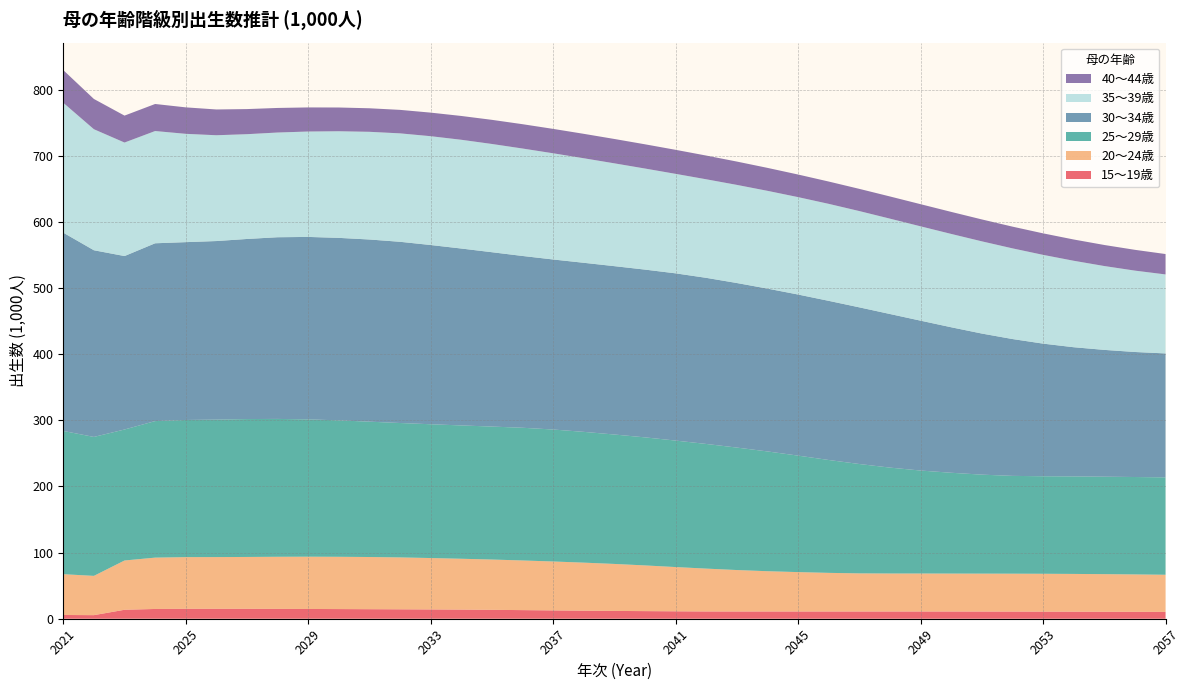

Reading right to left, what are all the values shown in this chart?

15～19歳: 10.3	10.4	10.5	10.6	10.7	10.8	10.9	10.9	10.9	10.9	10.9	10.9	10.9	11.0	10.9	11.0	11.2	11.5	11.8	12.2	12.6	13.0	13.5	13.8	14.0	14.2	14.4	14.6	14.8	14.9	15.0	15.1	15.0	14.8	13.6	5.4	5.7
20～24歳: 56.1	56.5	56.9	57.1	57.2	57.3	57.3	57.4	57.4	57.4	57.6	58.4	59.6	60.9	62.7	64.8	66.9	69.1	71.0	72.6	73.9	75.1	76.0	76.9	77.7	78.5	78.9	79.0	79.0	78.8	78.4	78.1	78.1	77.6	74.5	59.4	61.7
25～29歳: 147.2	147.3	147.3	147.4	147.4	147.8	149.6	152.4	155.7	160.1	165.3	170.6	176.1	181.1	185.1	188.5	191.2	193.6	195.7	197.7	199.5	200.6	201.0	201.5	202.3	203.2	204.6	206.3	207.6	208.4	208.5	207.8	207.3	206.4	198.0	210.0	216.6
30～34歳: 187.4	189.0	191.7	195.3	200.5	206.9	213.3	220.0	226.6	232.2	236.8	240.6	243.5	246.2	248.8	251.1	252.8	253.6	254.5	255.6	257.0	259.7	263.6	267.4	270.9	273.9	275.4	275.9	275.8	274.7	272.2	270.0	268.8	268.8	262.2	282.2	299.7
35～39歳: 119.4	123.0	126.8	130.7	134.2	137.1	139.4	141.1	142.6	144.2	145.5	146.6	147.2	147.8	148.3	149.0	150.4	152.8	155.4	158.0	160.5	162.4	163.6	164.4	164.5	163.9	162.8	161.2	159.3	158.3	158.4	159.9	163.7	169.7	171.6	183.0	196.4
40～44歳: 30.8	31.4	31.8	32.2	32.5	32.8	33.1	33.3	33.5	33.5	33.6	33.7	34.2	34.7	35.3	35.9	36.3	36.6	36.8	36.9	36.9	36.8	36.5	36.0	35.6	35.5	35.6	35.9	36.4	37.1	37.9	39.0	40.0	40.9	40.7	45.7	49.4